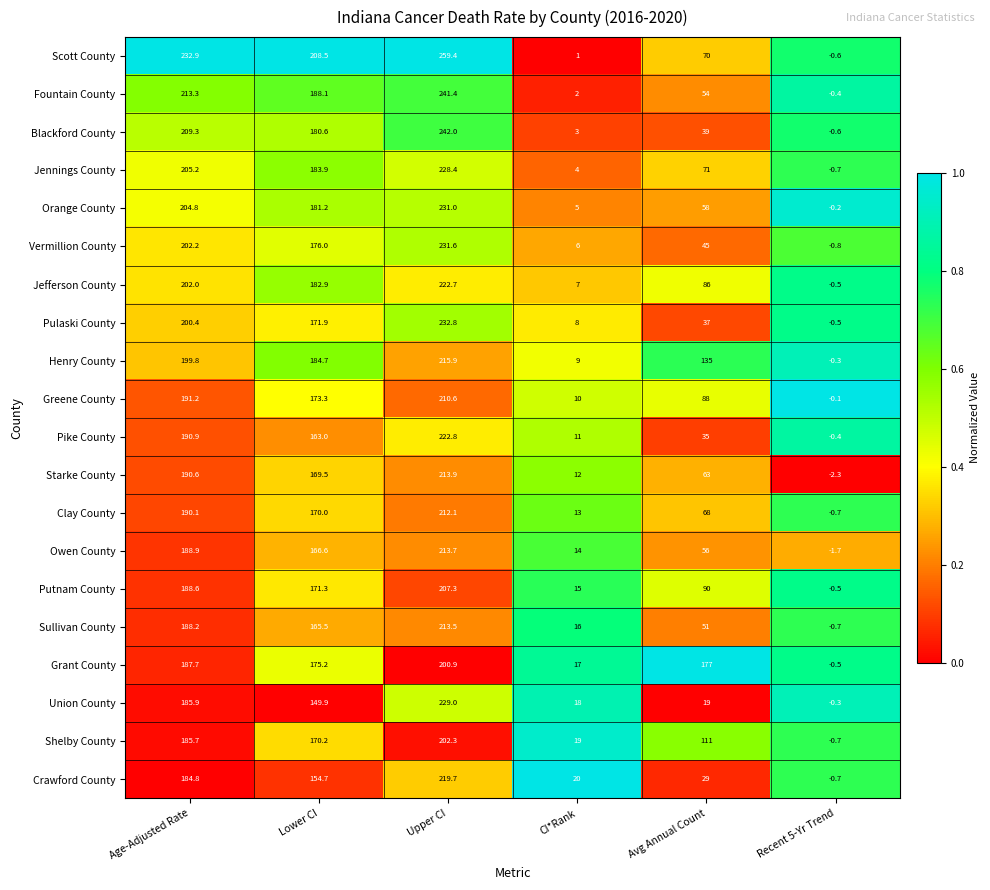

At which label does Putnam County reach its peak?

Upper CI